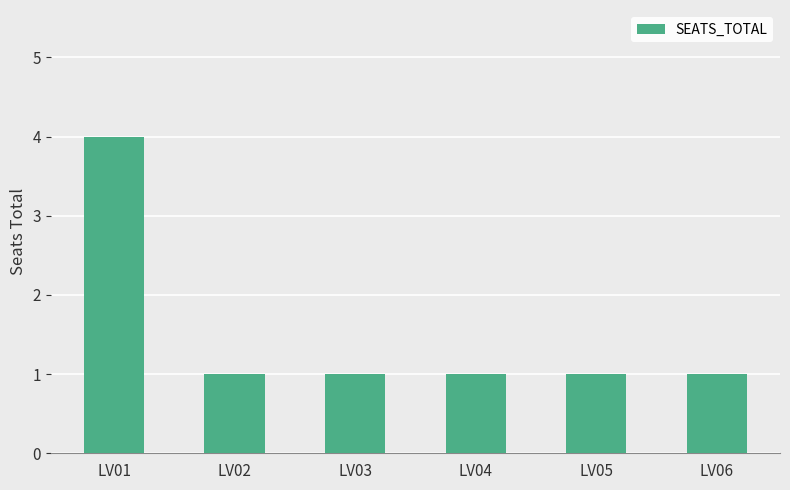

What is the value of the 3rd bar from the left?

1